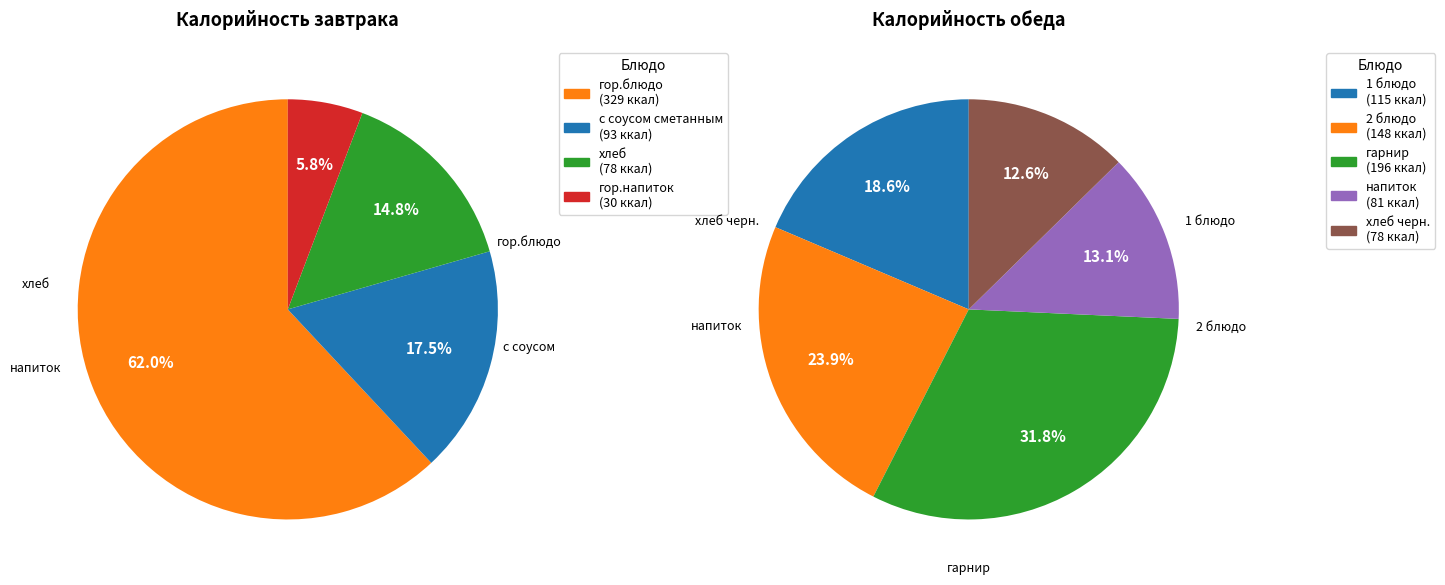

Which slice is the smallest?

гор.напиток